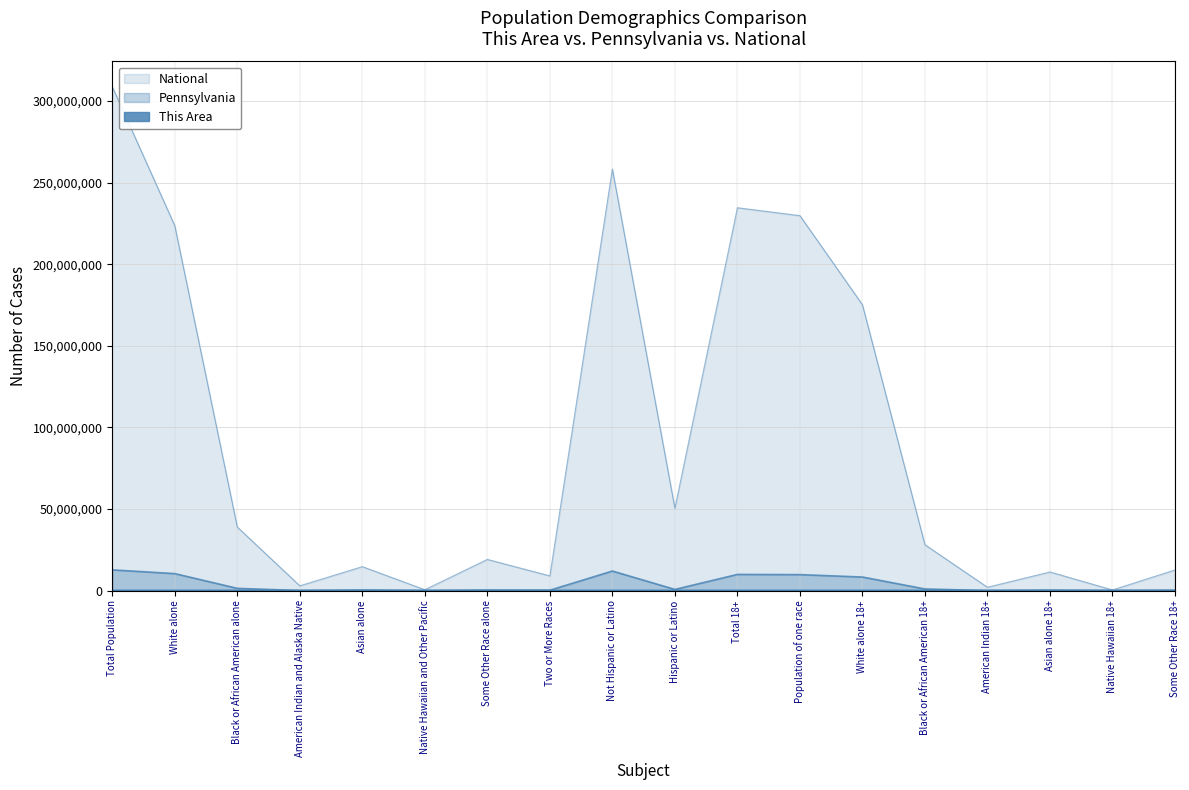

Reading right to left, extract all data points from this chart.

This Area: Some Other Race 18+=1	Native Hawaiian 18+=0	Asian alone 18+=1	American Indian 18+=0	Black or African American 18+=2	White alone 18+=540	Population of one race=544	Total 18+=545	Hispanic or Latino=3	Not Hispanic or Latino=669	Two or More Races=7	Some Other Race alone=1	Native Hawaiian and Other Pacific=0	Asian alone=1	American Indian and Alaska Native=0	Black or African American alone=3	White alone=660	Total Population=672
Pennsylvania: Some Other Race 18+=198585	Native Hawaiian 18+=2719	Asian alone 18+=266482	American Indian 18+=19568	Black or African American 18+=992798	White alone 18+=8314232	Population of one race=9794384	Total 18+=9910224	Hispanic or Latino=719660	Not Hispanic or Latino=11982719	Two or More Races=237835	Some Other Race alone=300983	Native Hawaiian and Other Pacific=3653	Asian alone=349088	American Indian and Alaska Native=26843	Black or African American alone=1377689	White alone=10406288	Total Population=12702379
National: Some Other Race 18+=12651574	Native Hawaiian 18+=382409	Asian alone 18+=11422616	American Indian 18+=2043876	Black or African American 18+=28088003	White alone 18+=175134916	Population of one race=229723394	Total 18+=234564071	Hispanic or Latino=50477594	Not Hispanic or Latino=258267944	Two or More Races=9009073	Some Other Race alone=19107368	Native Hawaiian and Other Pacific=540013	Asian alone=14674252	American Indian and Alaska Native=2932248	Black or African American alone=38929319	White alone=223553265	Total Population=308745538